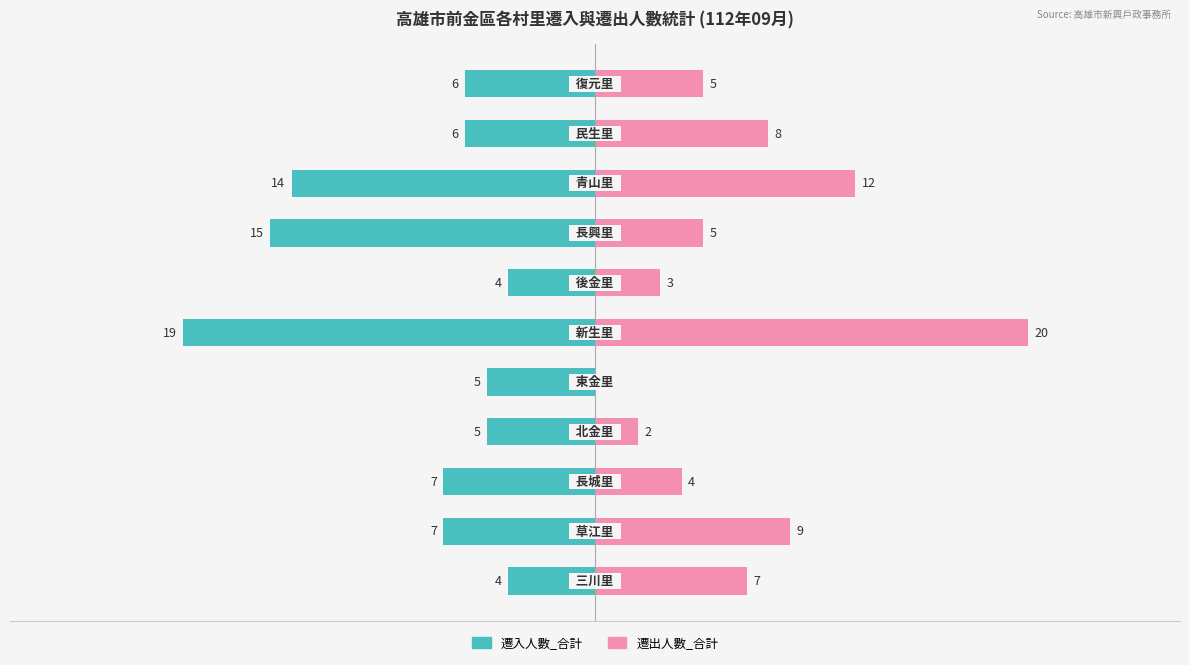

List the labels in order of 遷出人數_合計 value, largest first.

5, 8, 1, 9, 0, 7, 10, 2, 6, 3, 4